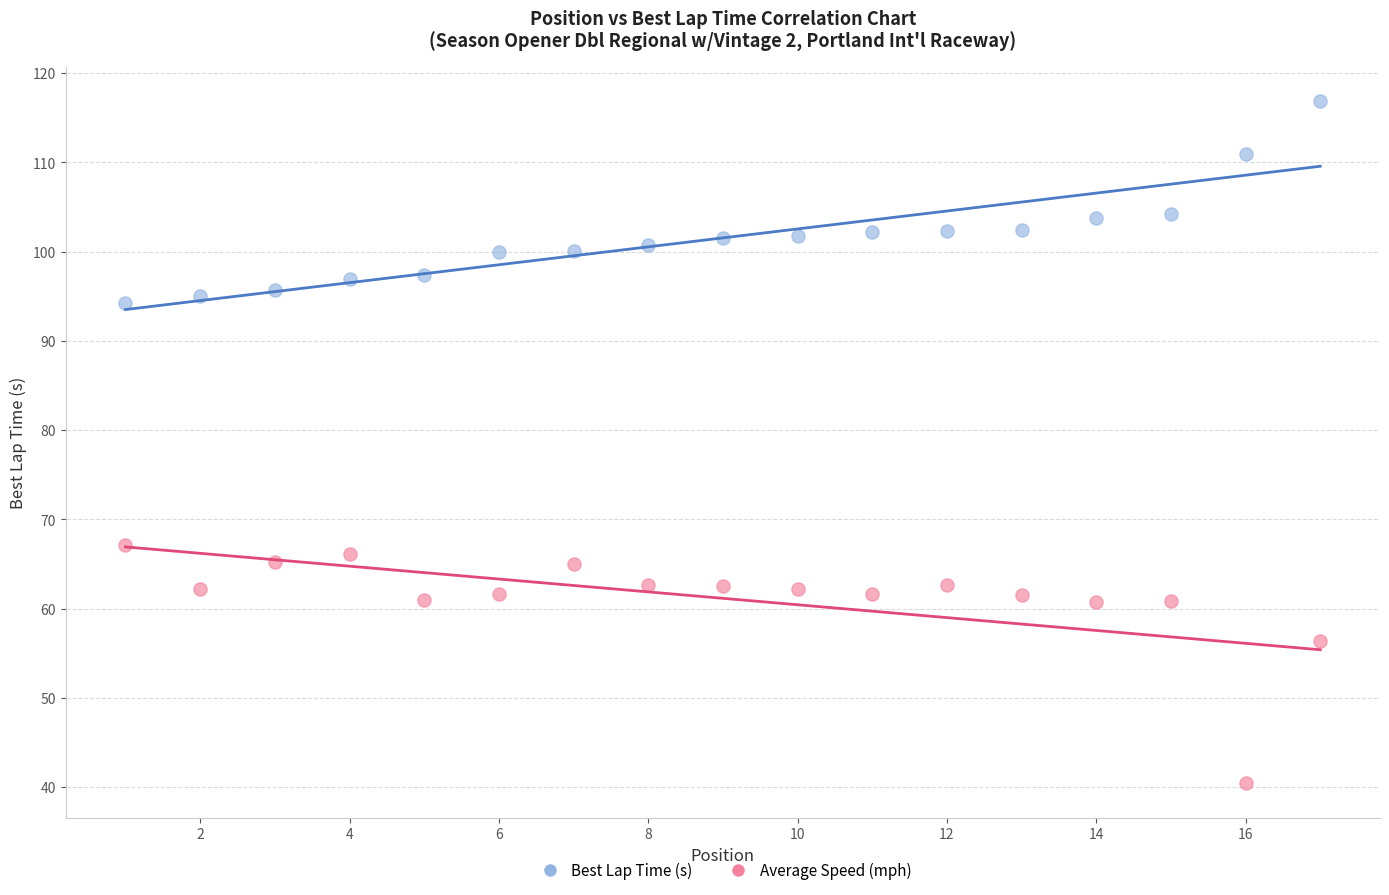

Which series has the widest spread of Y values?

Average Speed (mph)